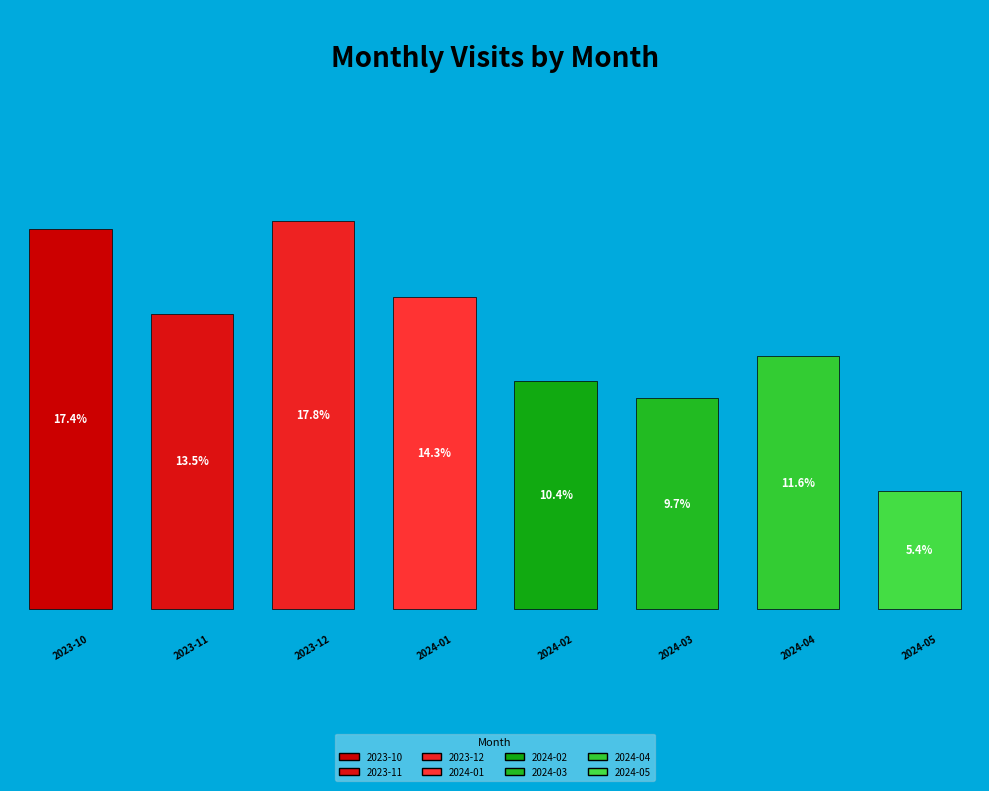

Is there any slice that represents more than half of the pie?

No